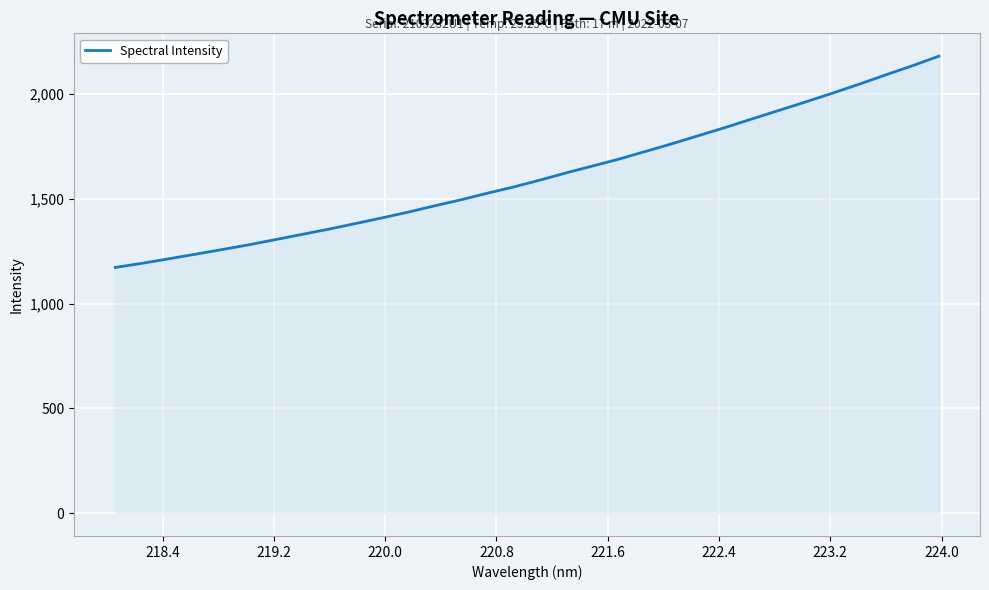

Does the chart have visible grid lines?

Yes